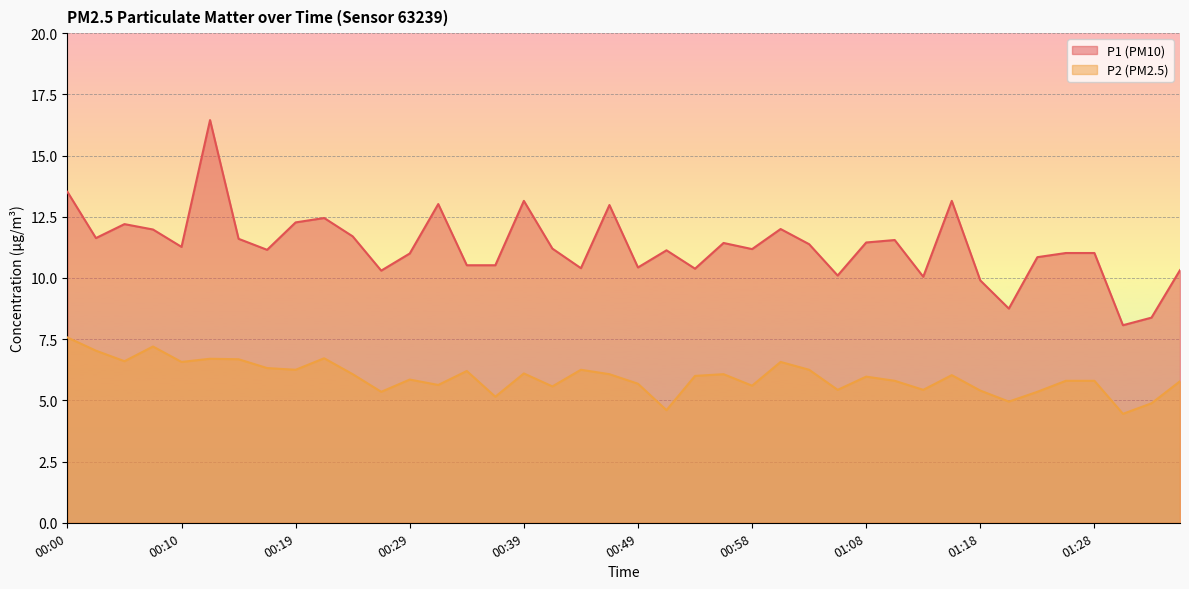

What is the difference between the highest and lowest values at 00:54?

4.4